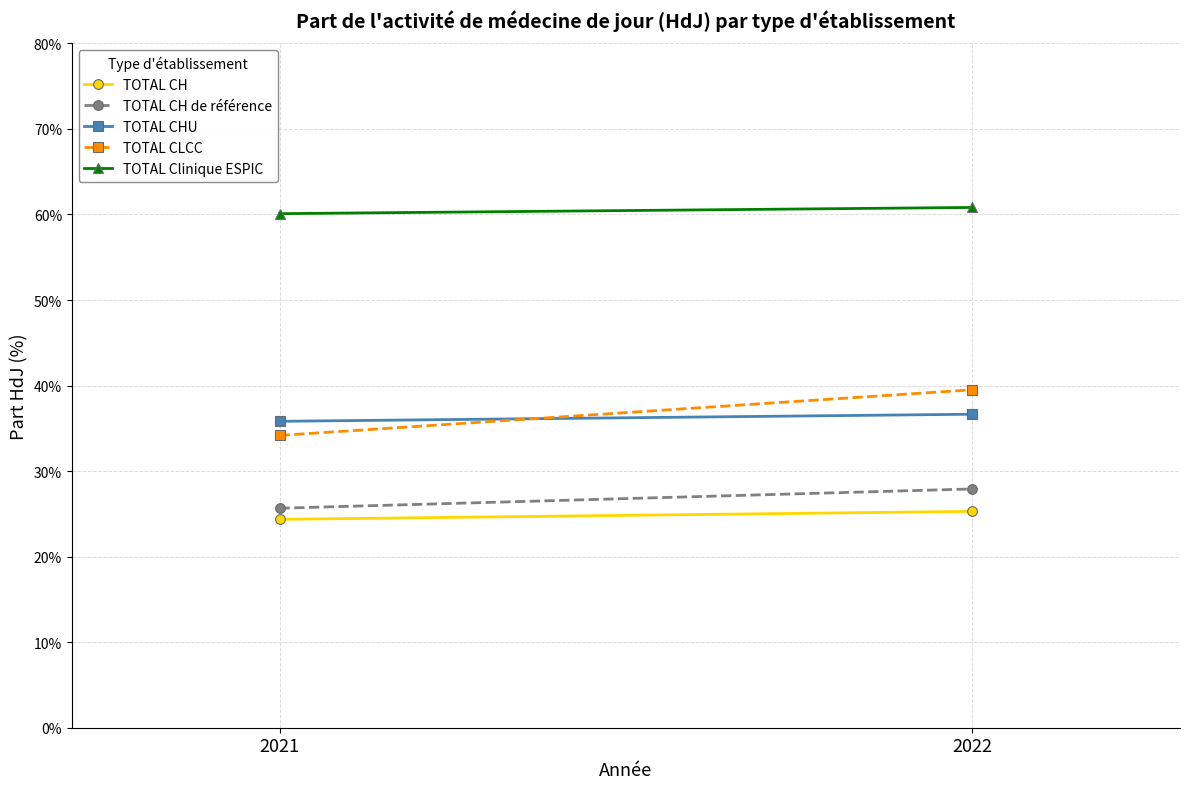

Is this an area chart (filled region under the line)?

No